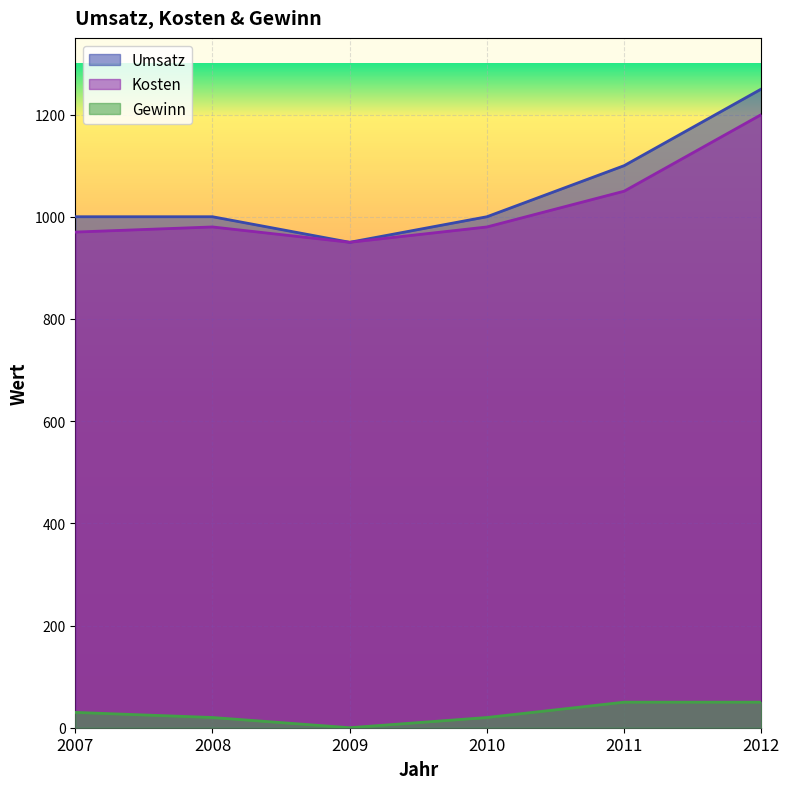

What is the spread (max minus min) of values at 2008?

980